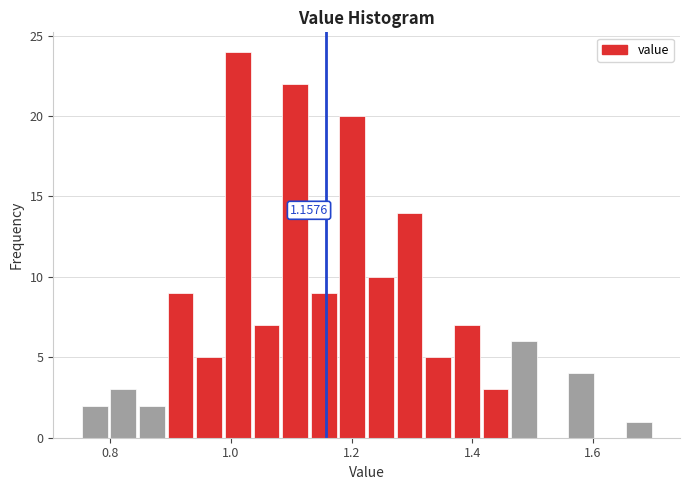

Read against the x-axis, roughly where is the centre of the tallest bar?

1.02